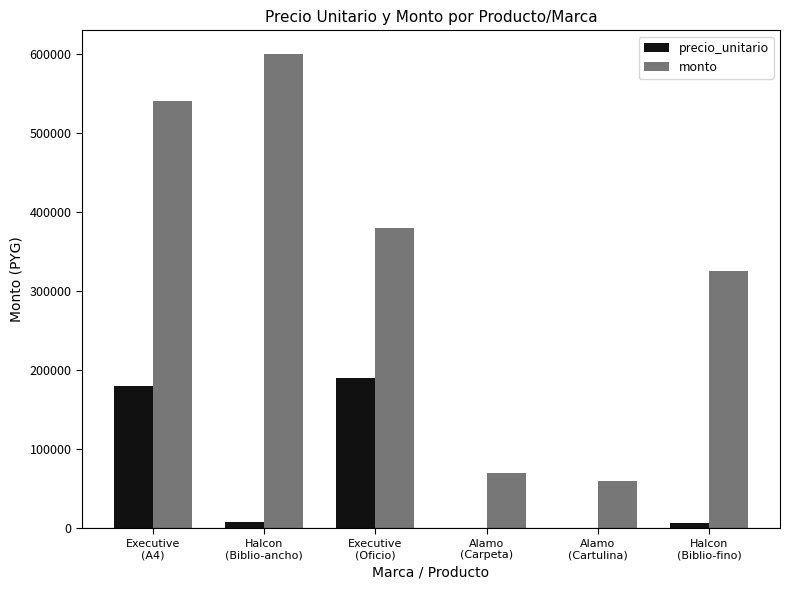

What is the maximum value shown in the chart?

600000